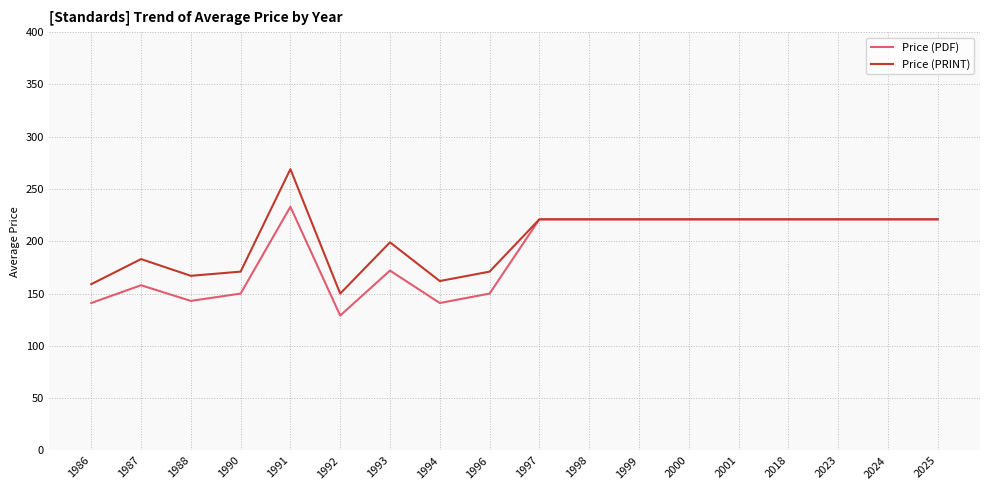

The value of Price (PRINT) at 2025 is 221. True or false?

True